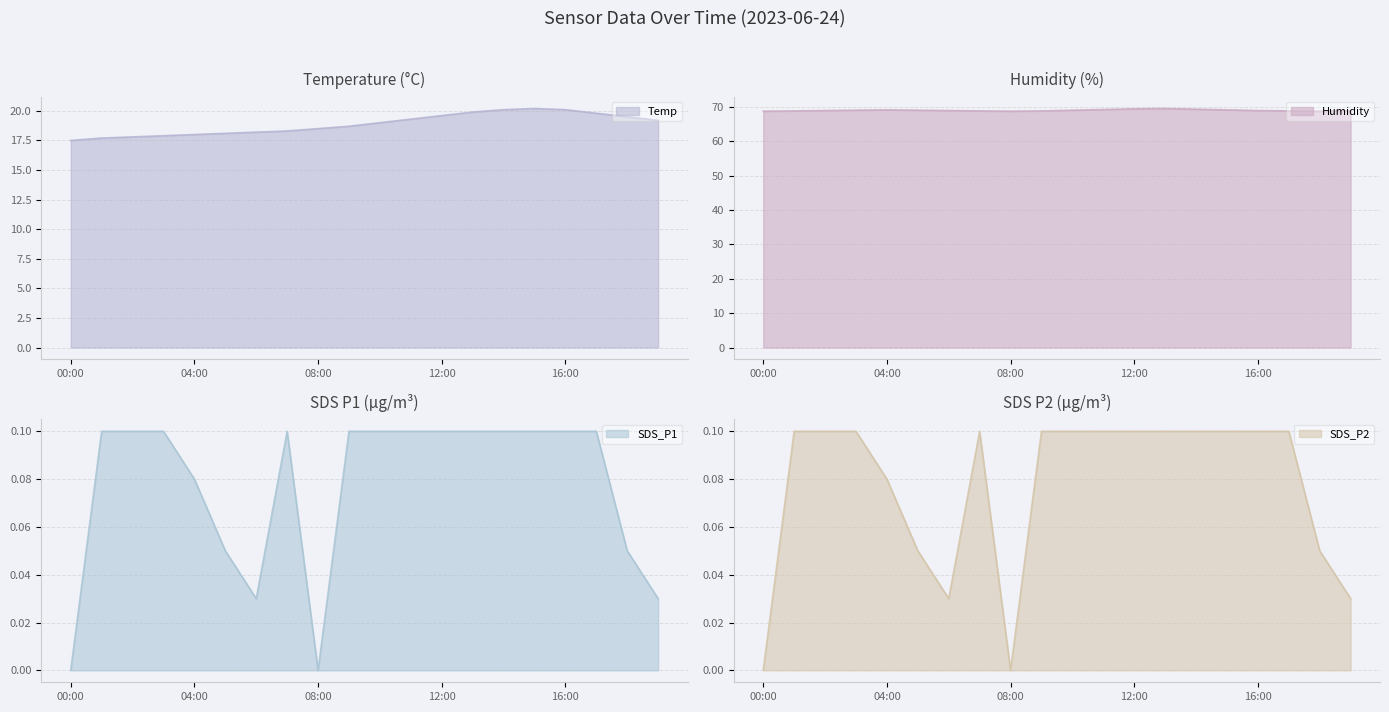

Does the chart display data point markers on the line(s)?

No